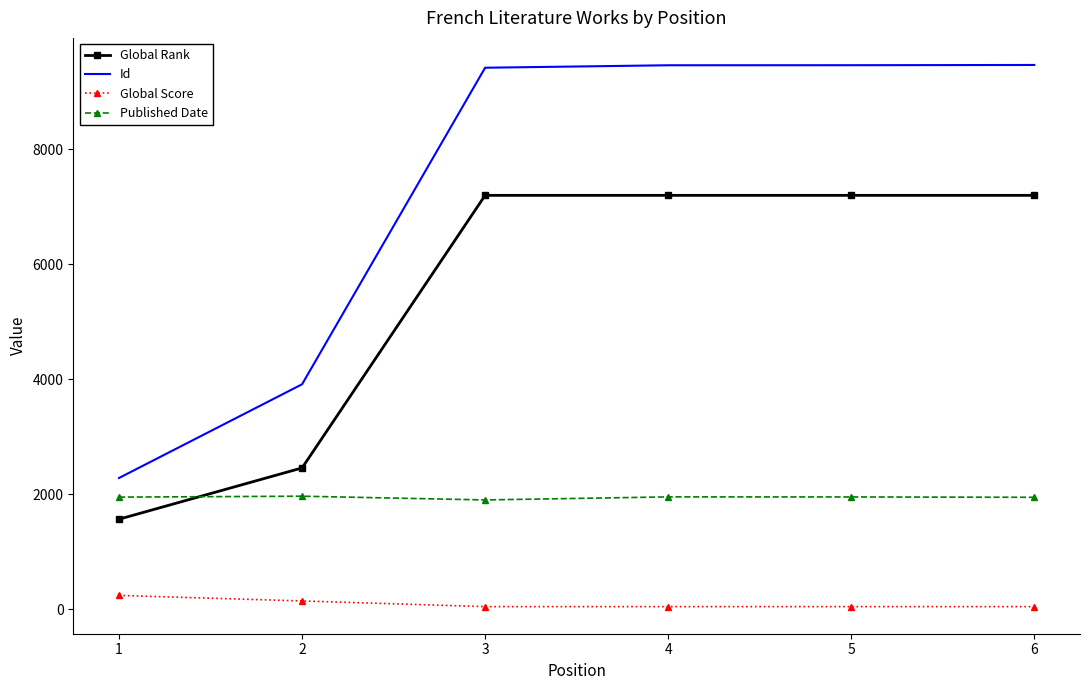

Which series has the largest total across all categories?

Id